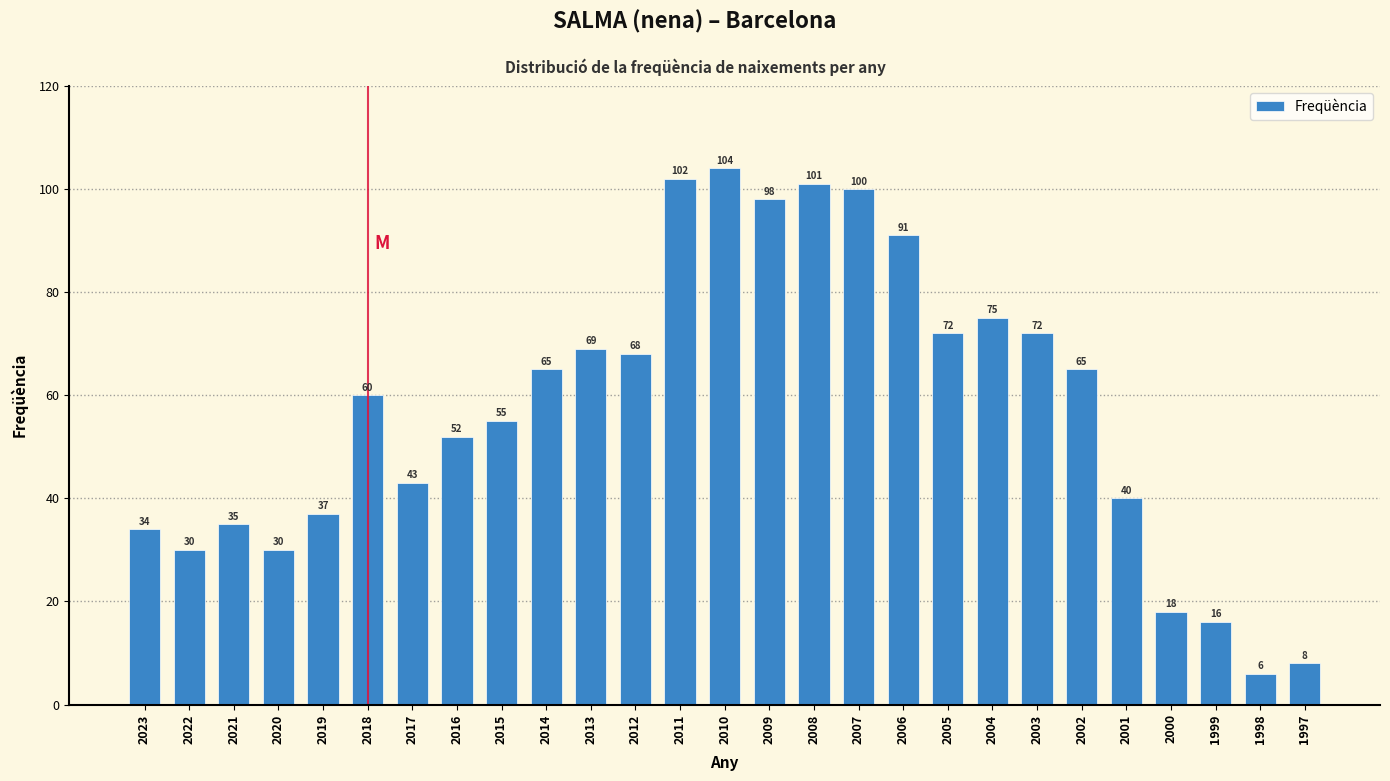

Reading right to left, list all the values displayed in this chart.

1997=8	1998=6	1999=16	2000=18	2001=40	2002=65	2003=72	2004=75	2005=72	2006=91	2007=100	2008=101	2009=98	2010=104	2011=102	2012=68	2013=69	2014=65	2015=55	2016=52	2017=43	2018=60	2019=37	2020=30	2021=35	2022=30	2023=34